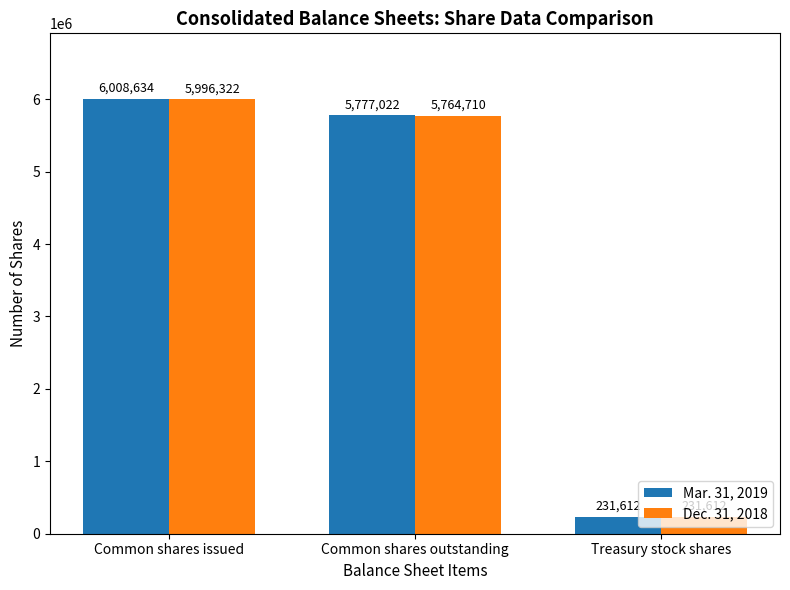

What is the maximum value shown in the chart?

6008634